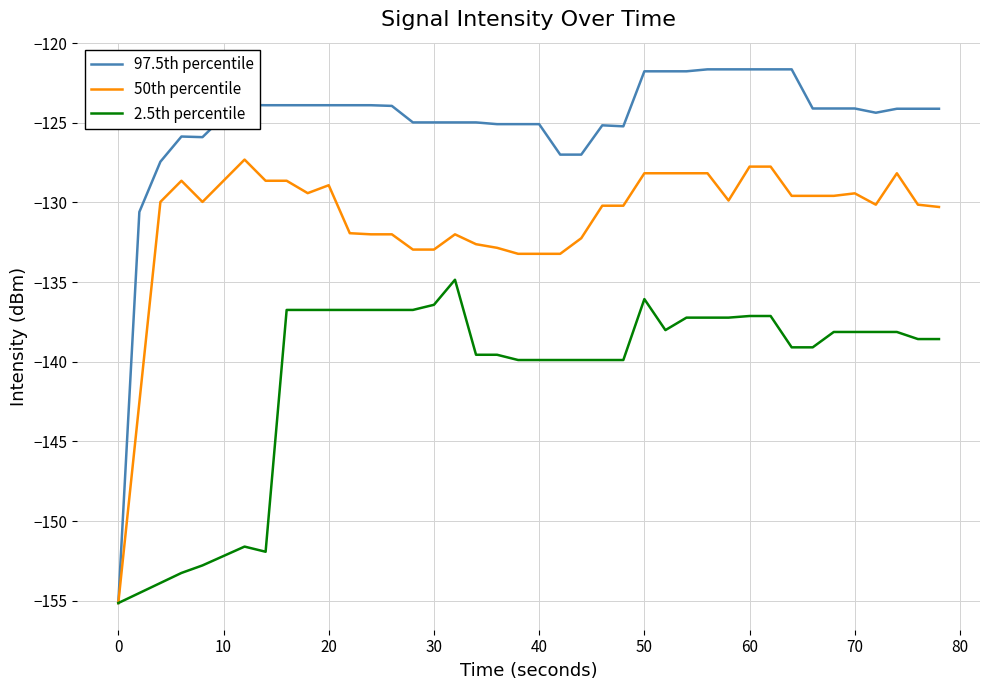

What is the maximum value for 97.5th percentile?

-121.6